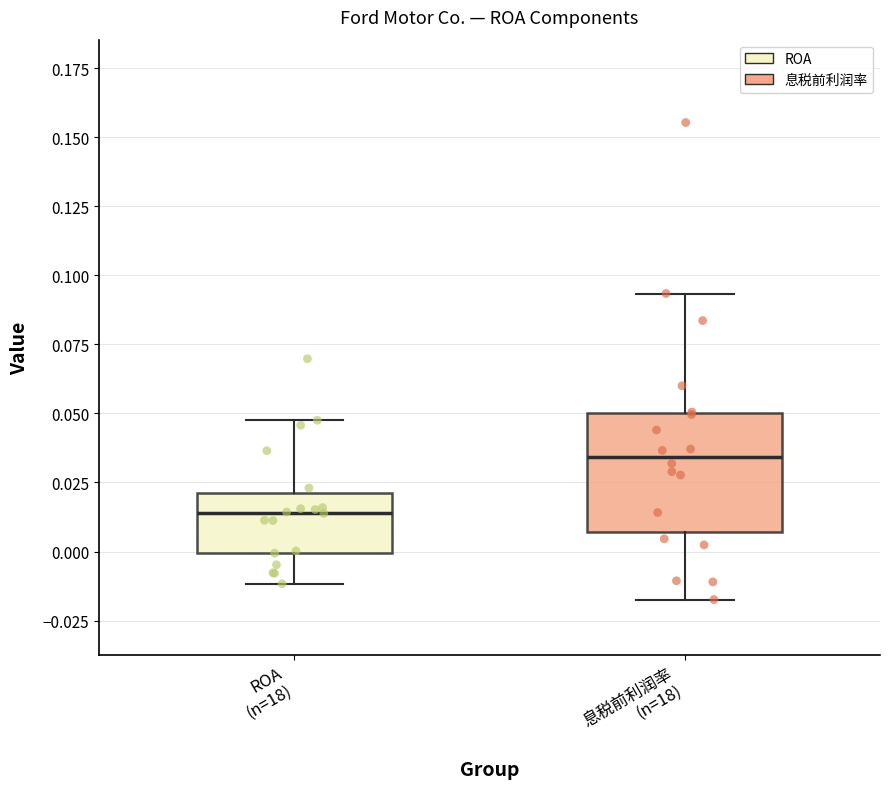

Reading left to right, transcribe this box plot: for each box, give where its median line is, the range the box spans, and where its two whiskers end, as read against the y-axis. The values are not printed on the chart, so give them approximately, as read against the axis.

ROA (n=18): median 0.015, box 0.000 to 0.020, whiskers -0.010 to 0.050
息税前利润率 (n=18): median 0.035, box 0.005 to 0.050, whiskers -0.015 to 0.095